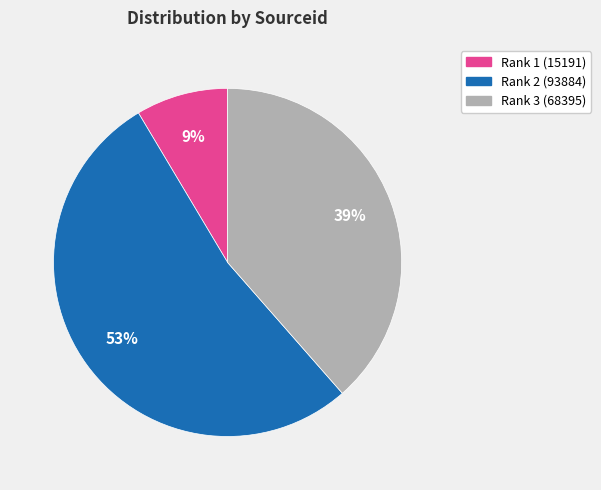

The Rank 1 (15191) slice represents 9% of the pie. True or false?

True